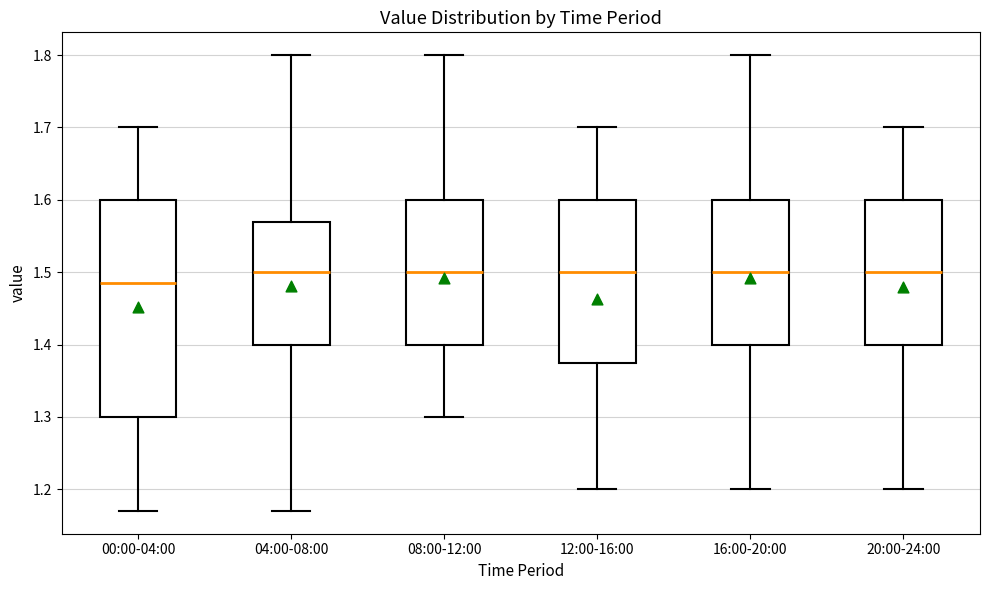

Reading left to right, read every box against the y-axis: the position of its median line, the range the box covers, and the ends of its whiskers. The values are not printed on the chart, so give them approximately, as read against the axis.

00:00-04:00: median 1.49, box 1.30 to 1.60, whiskers 1.17 to 1.70
04:00-08:00: median 1.50, box 1.40 to 1.57, whiskers 1.17 to 1.80
08:00-12:00: median 1.50, box 1.40 to 1.60, whiskers 1.30 to 1.80
12:00-16:00: median 1.50, box 1.38 to 1.60, whiskers 1.20 to 1.70
16:00-20:00: median 1.50, box 1.40 to 1.60, whiskers 1.20 to 1.80
20:00-24:00: median 1.50, box 1.40 to 1.60, whiskers 1.20 to 1.70